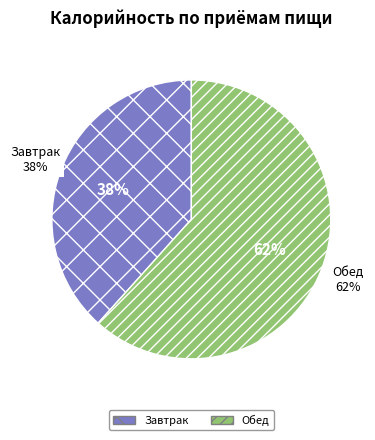

To the nearest percent, what is the average slice percentage?

50%